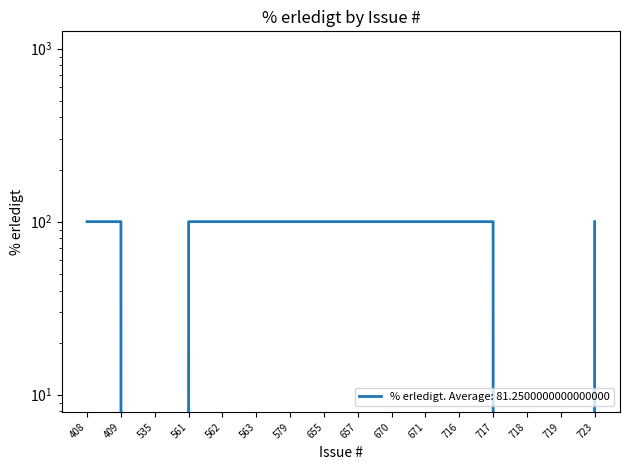

At which category does the chart reach its minimum across all series?

535